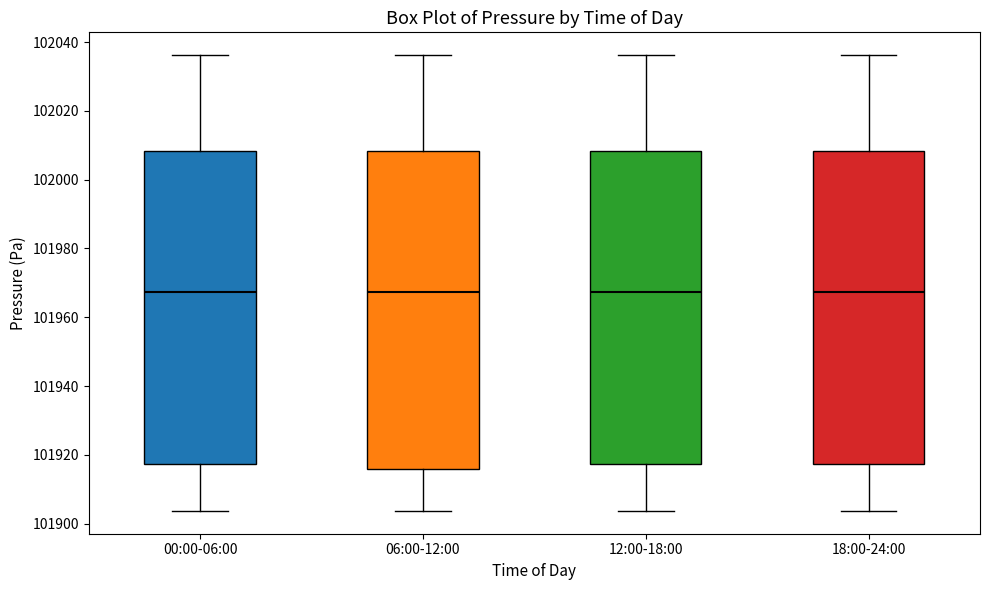

Where is the lower edge of the box for 18:00-24:00 on the y-axis? The values are not printed on the chart, so give them approximately, as read against the axis.

101918